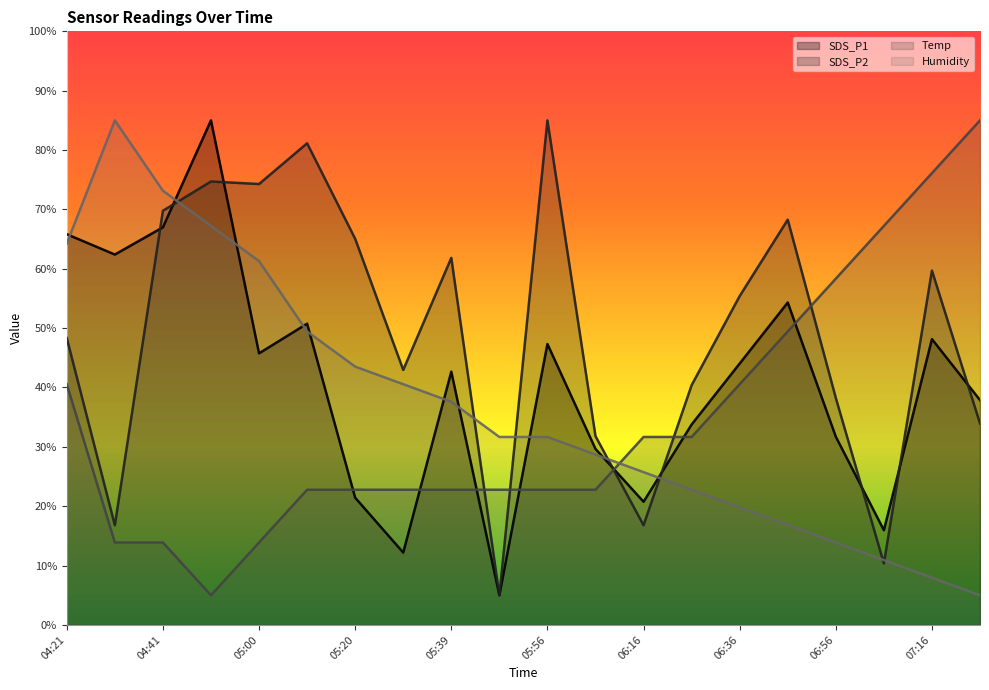

What is the label of the 1st point from the right?

07:26